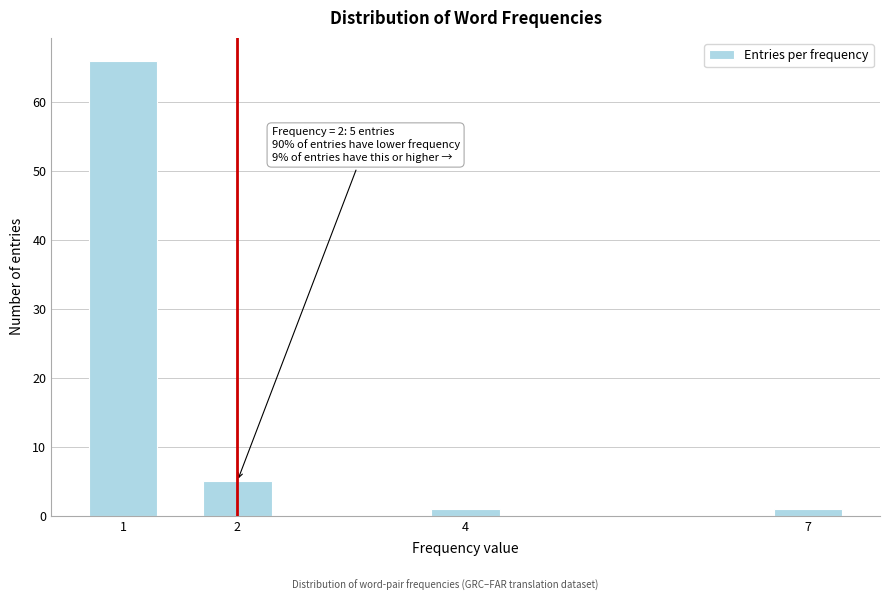

Reading left to right, transcribe all the data shown in this chart.

1=66	2=5	4=1	7=1